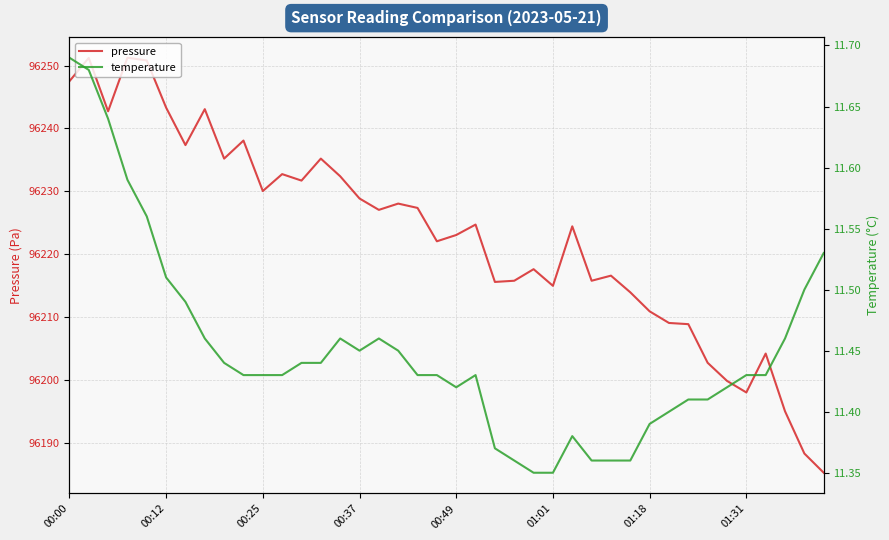

What is the difference between the maximum and minimum values in the pressure series?

66.1